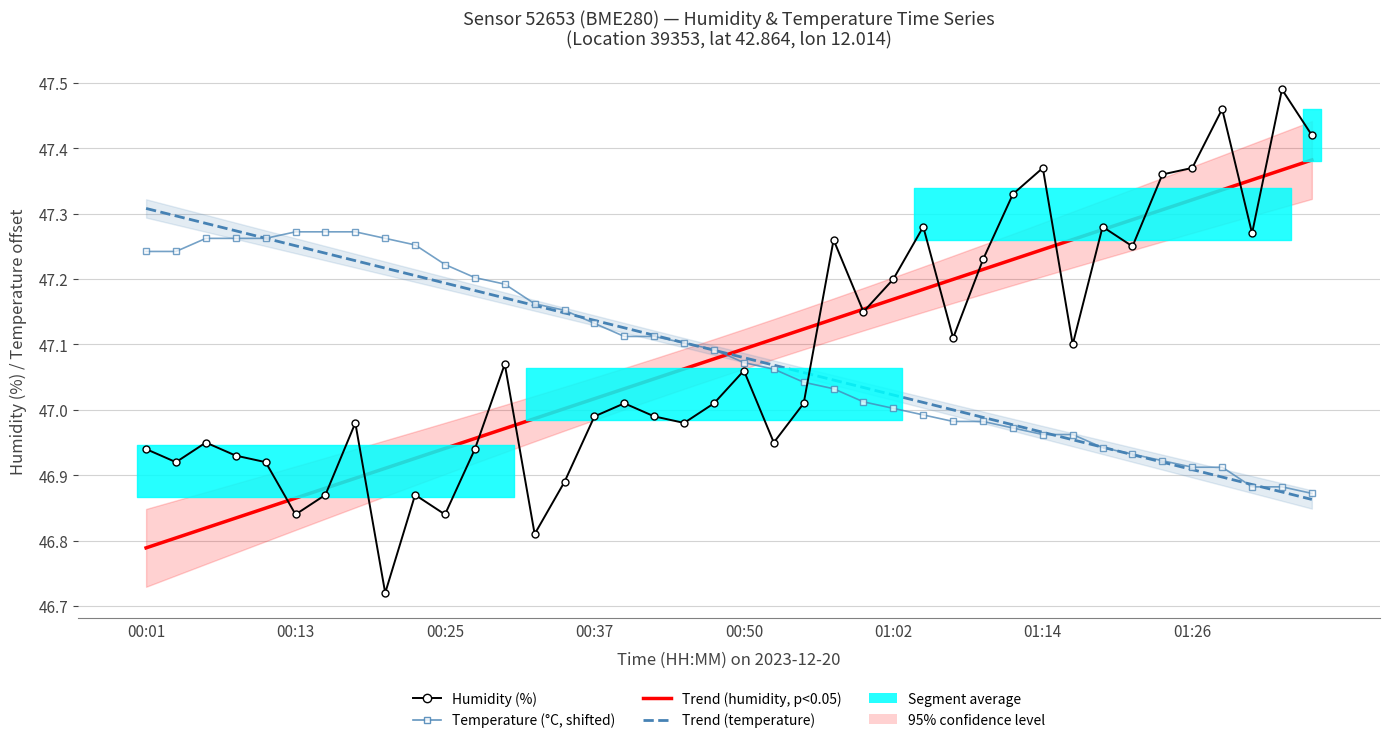

Is the value of Trend (humidity) at 29 greater than the value of Trend (temperature) at 31?

Yes